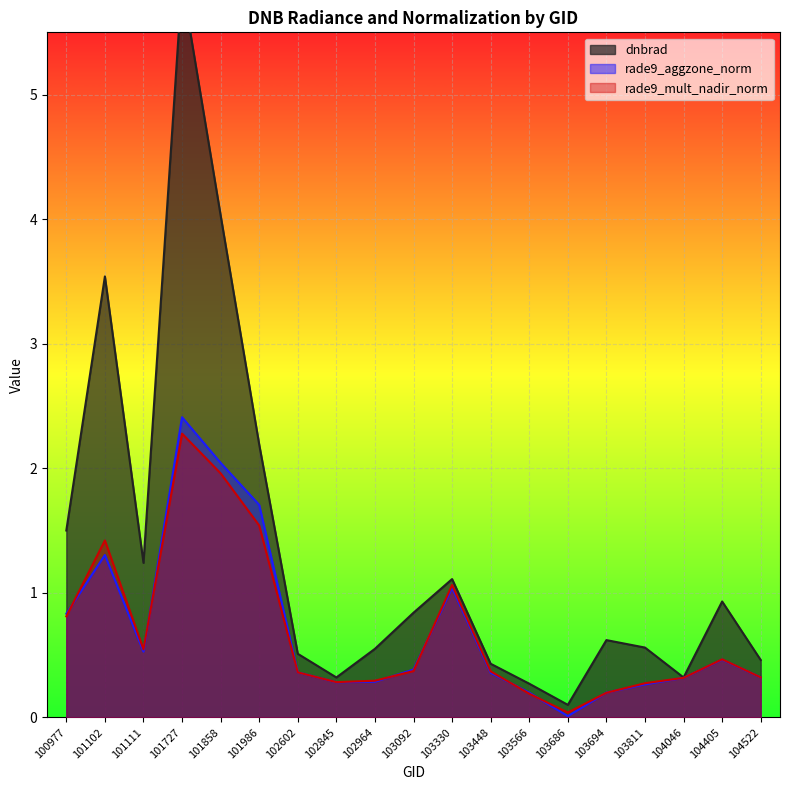

How many distinct data groups are displayed?

3